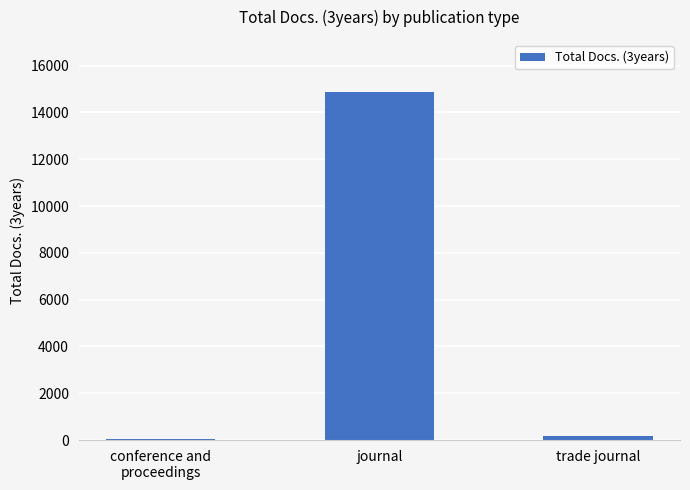

What is the ratio of the value at journal to the value at conference and
proceedings?

225.3